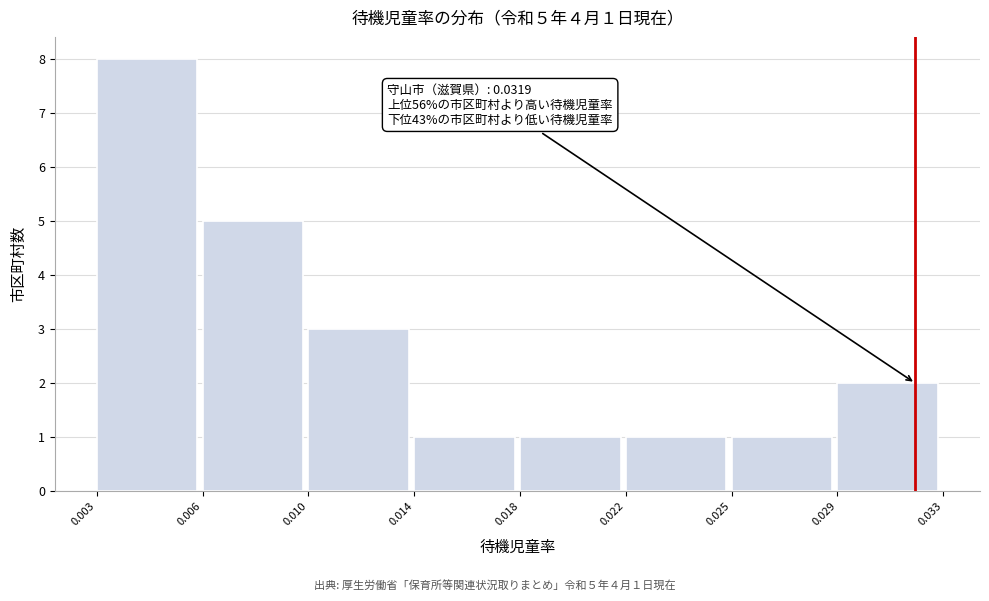

Reading left to right, list all the values displayed in this chart.

8	5	3	1	1	1	1	2